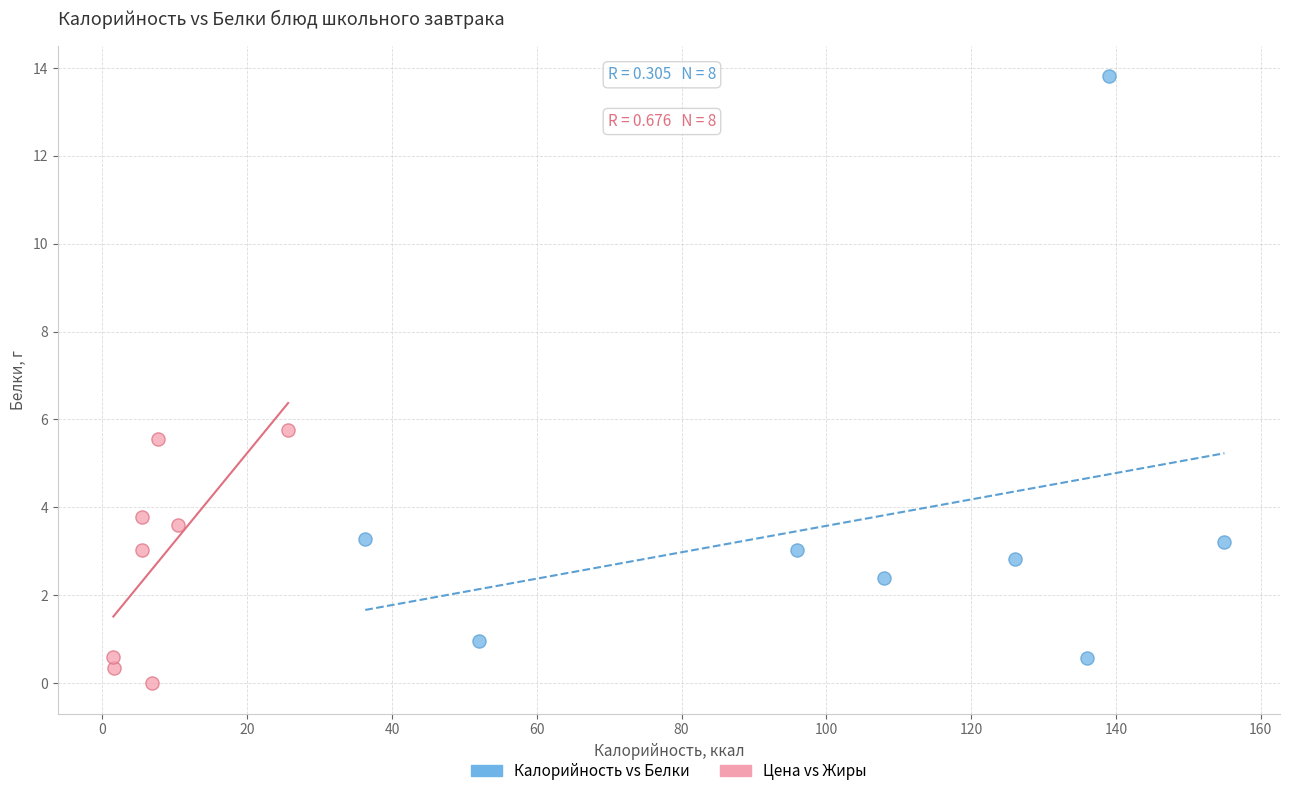

What are all the series names shown in the legend?

Калорийность vs Белки, Цена vs Жиры